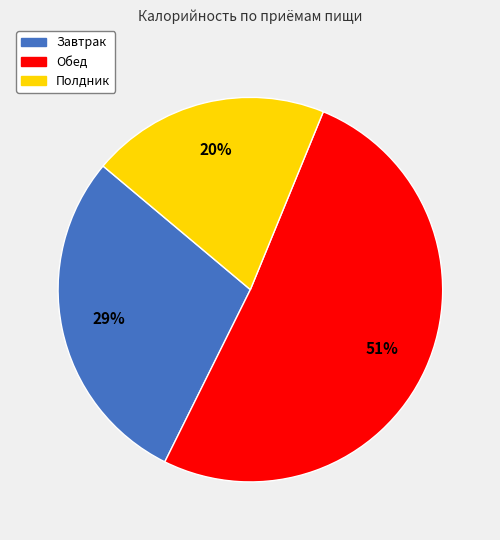

Is the sum of Обед and Полдник greater than half?

Yes